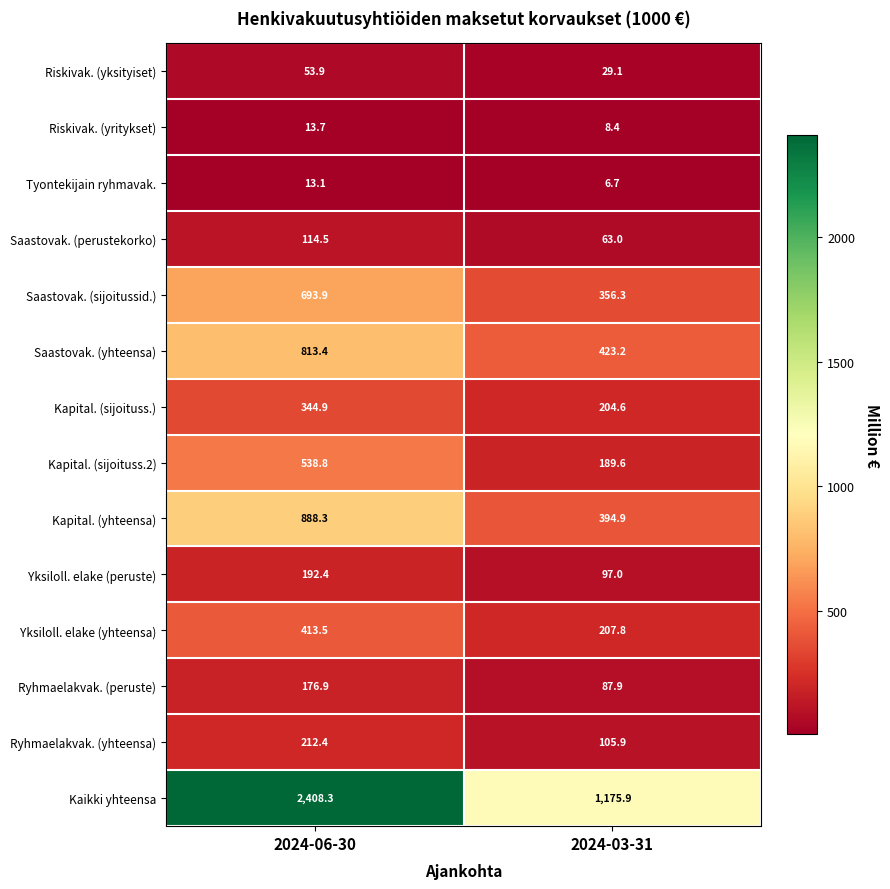

What is the maximum value shown in the chart?

2408.3